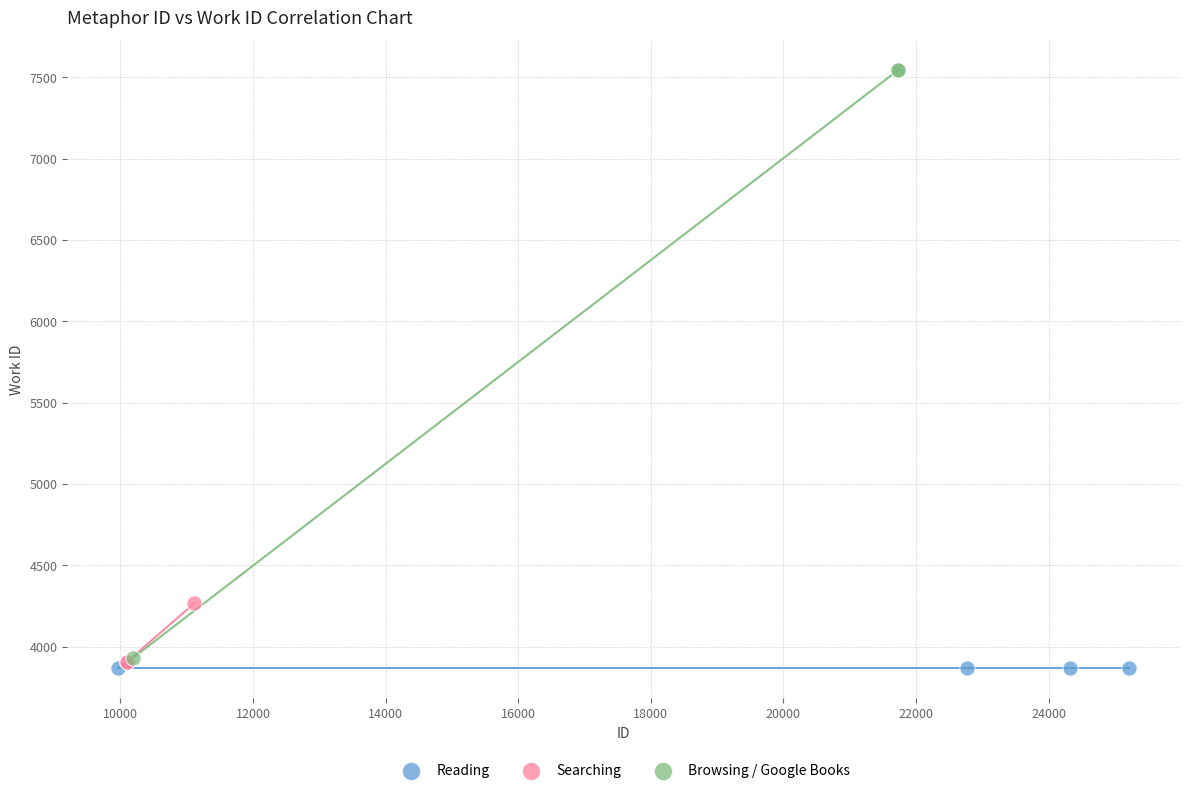

Which series reaches the maximum Y coordinate?

Browsing / Google Books